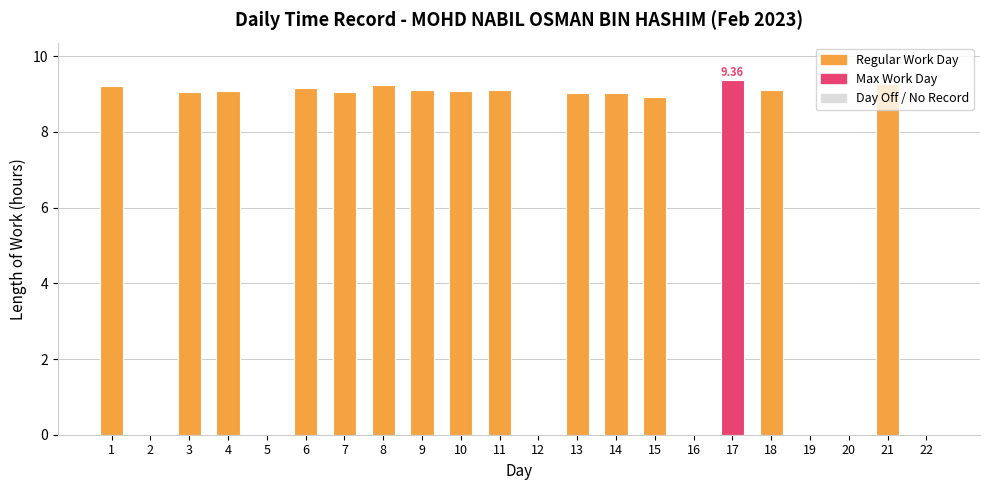

Between 18 and 22, which is larger?

18